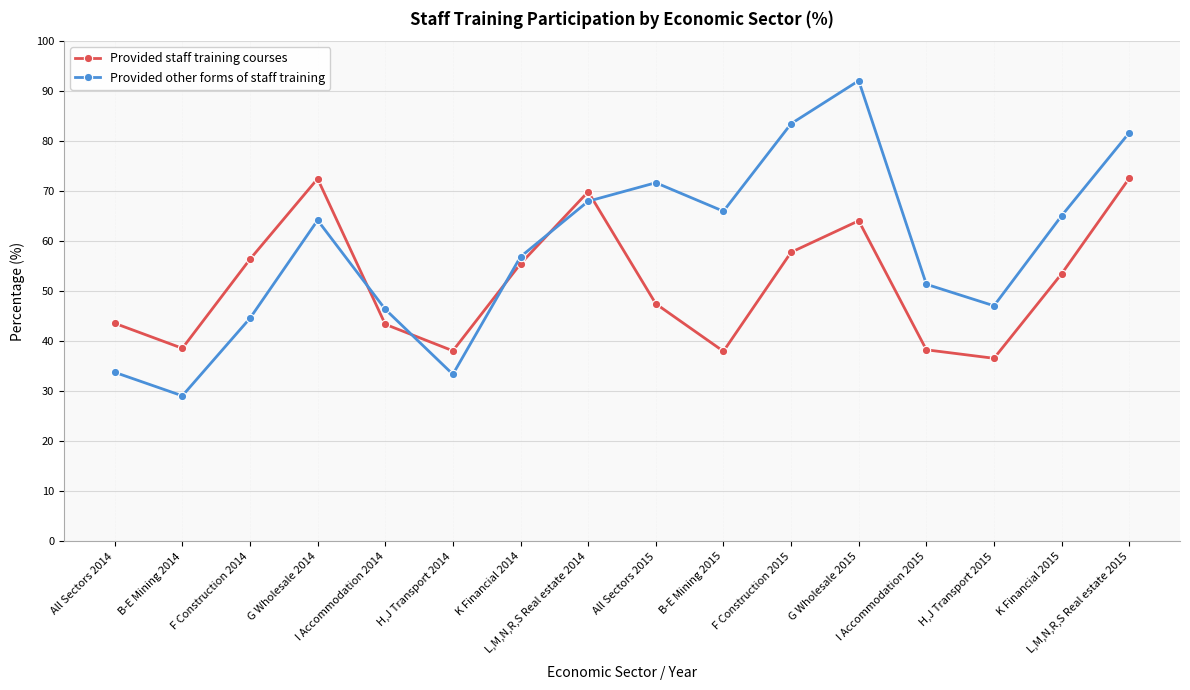

How many series are shown in this chart?

2